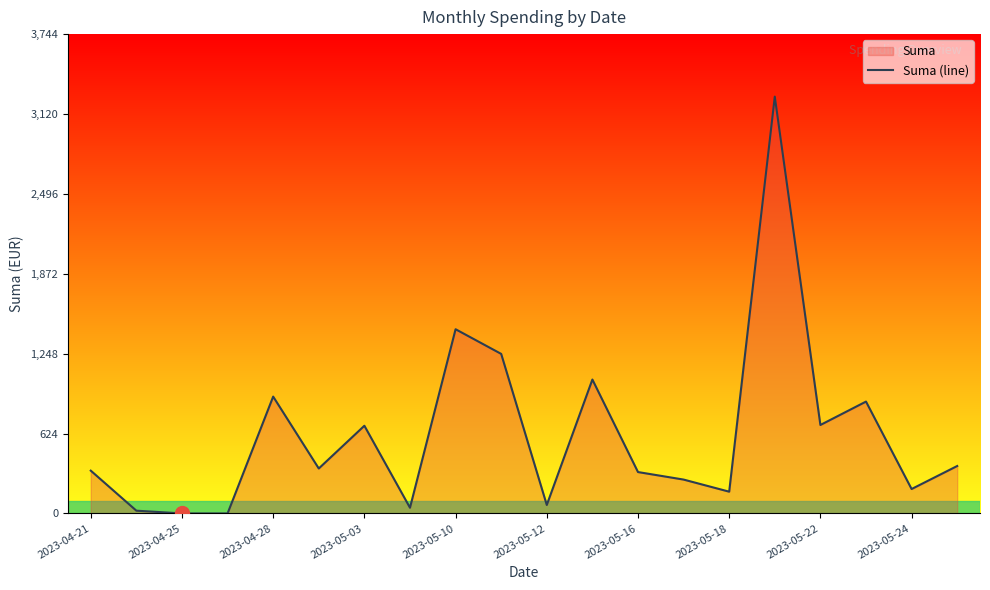

What is the label of the 20th point from the right?

2023-04-21